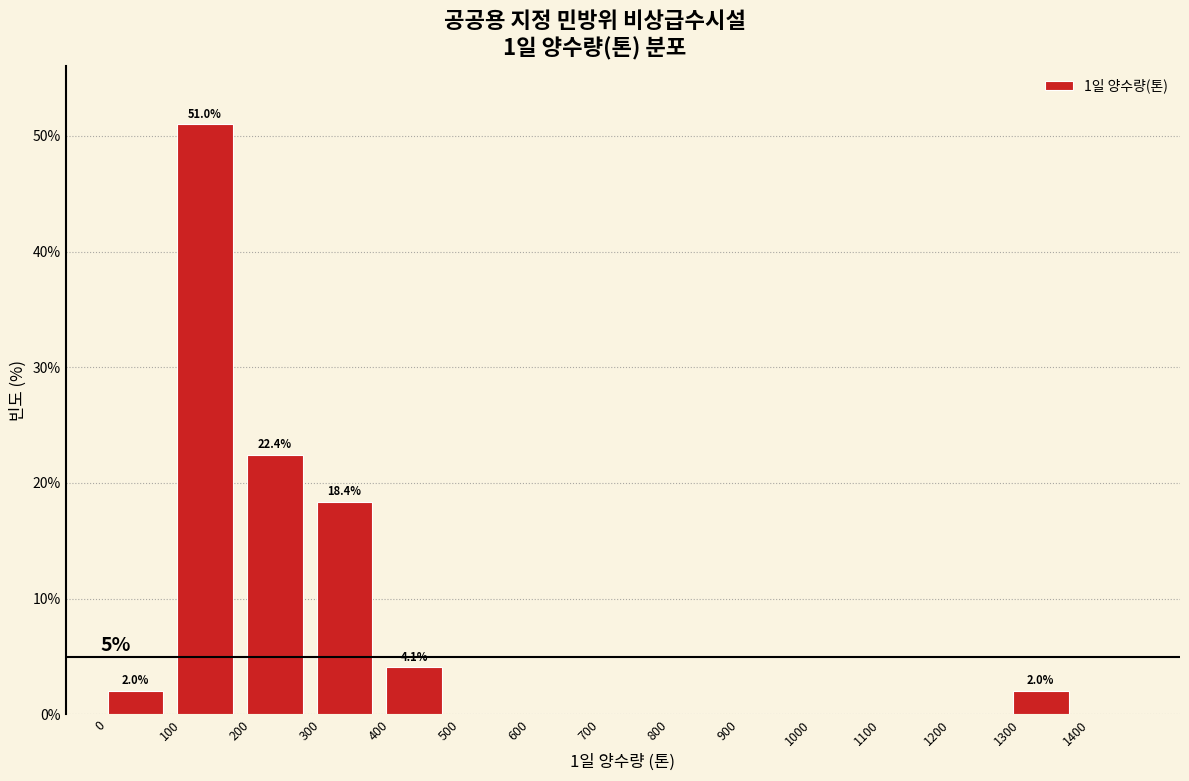

Over which range of the x-axis is the bar tallest?

100 to 200